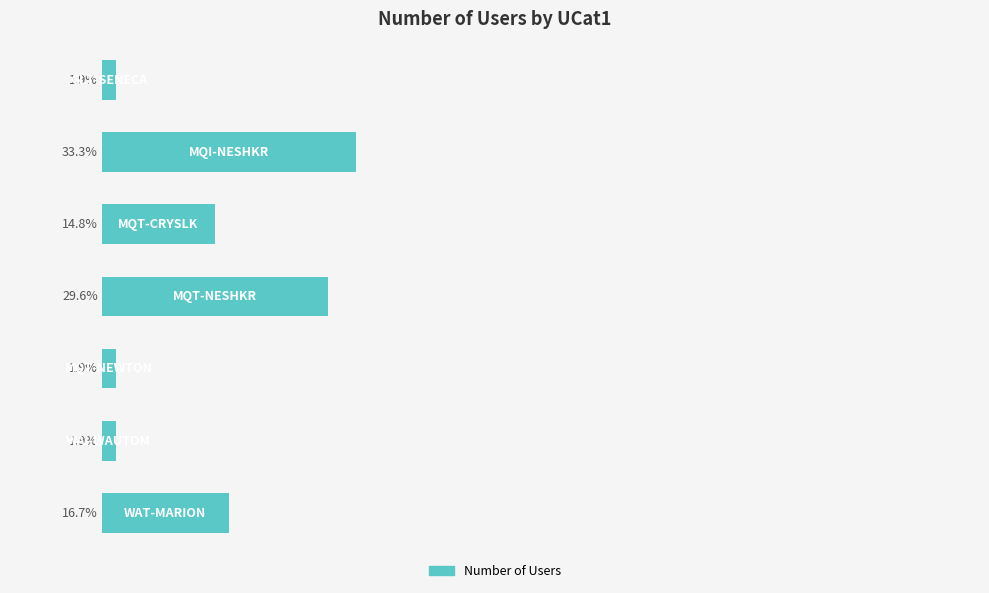

Does the chart contain any negative values?

No